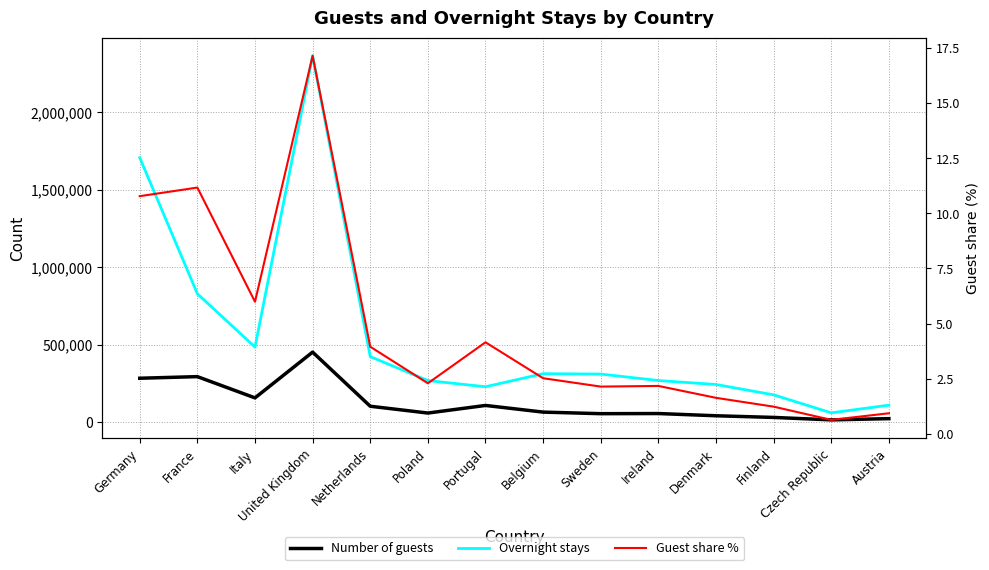

Does the chart display data point markers on the line(s)?

No